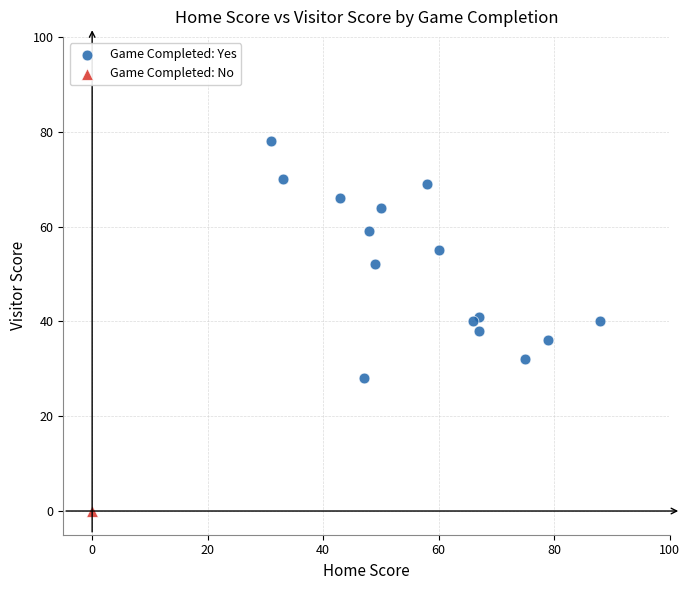

What are all the series names shown in the legend?

Game Completed: Yes, Game Completed: No